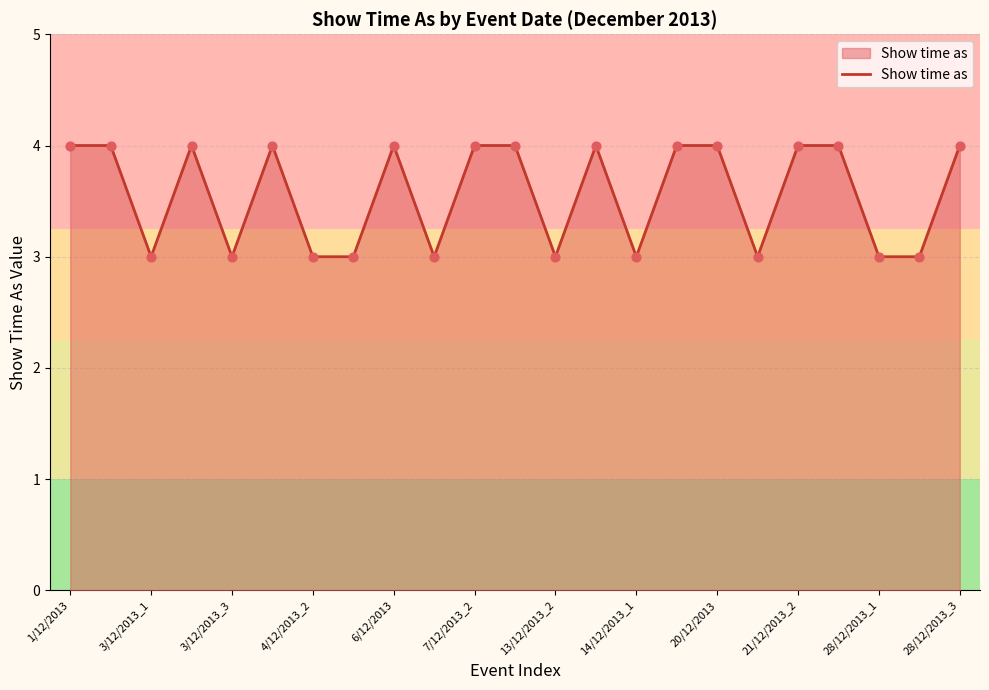

What is the maximum value shown in the chart?

4